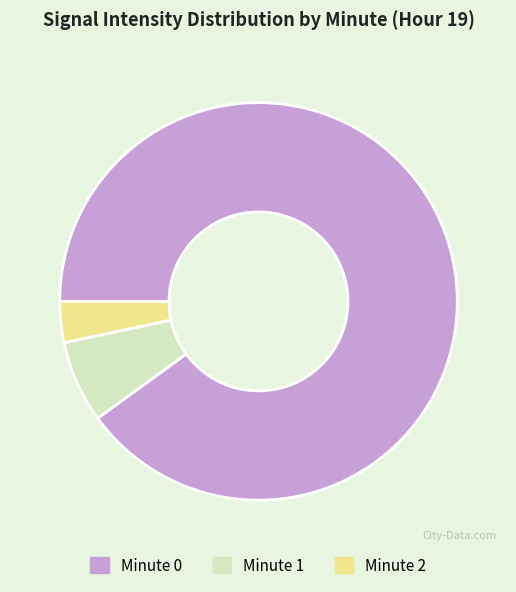

Count the number of slices in the pie.

3